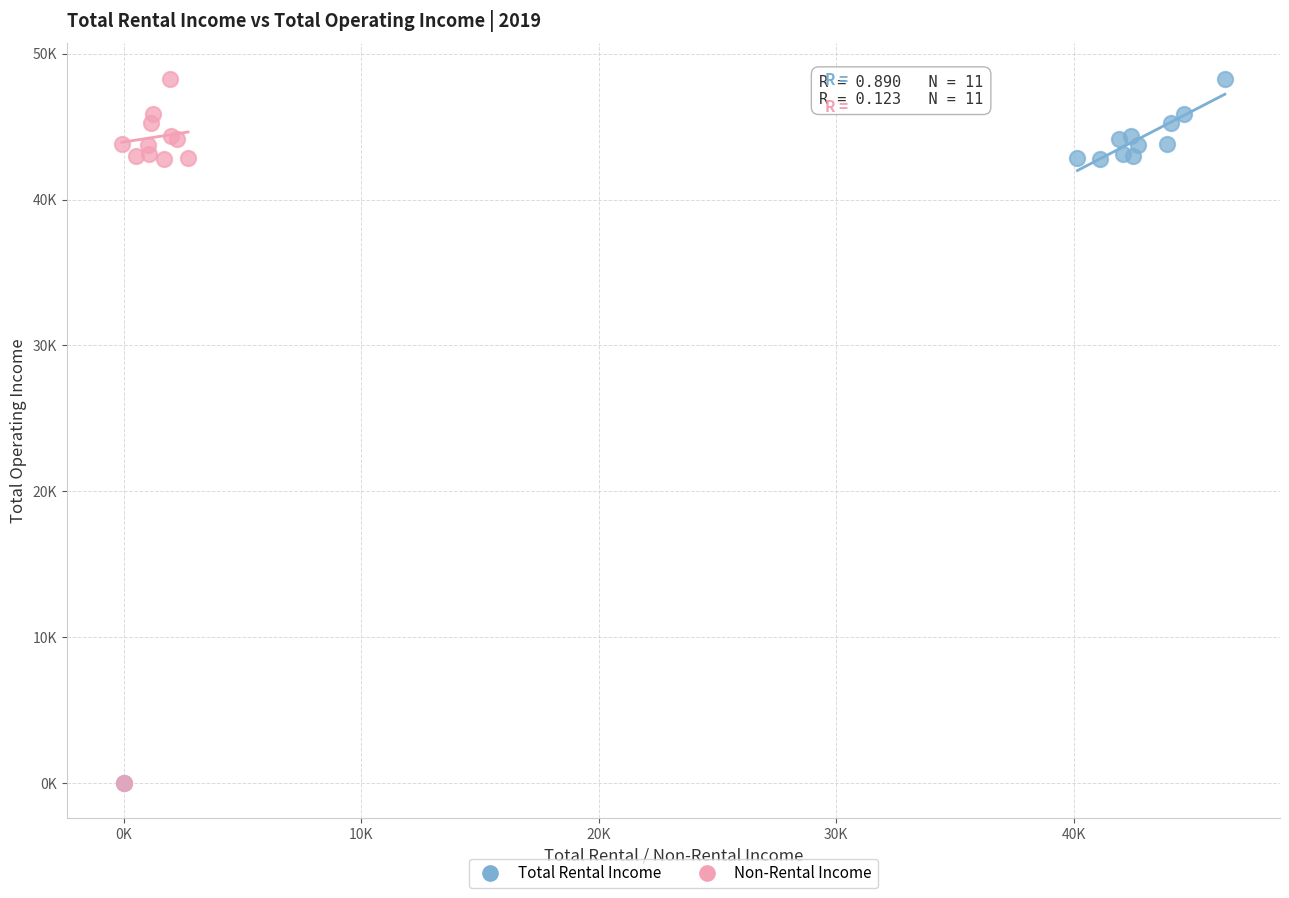

What are all the series names shown in the legend?

Total Rental Income, Non-Rental Income